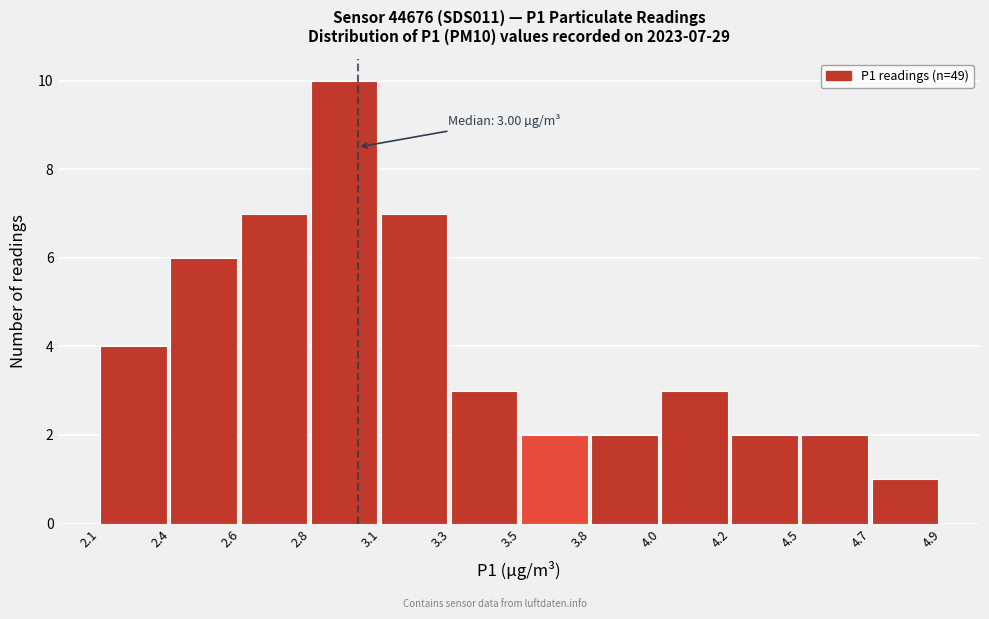

Reading left to right, list all the values displayed in this chart.

2.1=4	2.4=6	2.6=7	2.8=10	3.1=7	3.3=3	3.5=2	3.8=2	4.0=3	4.2=2	4.5=2	4.7=1